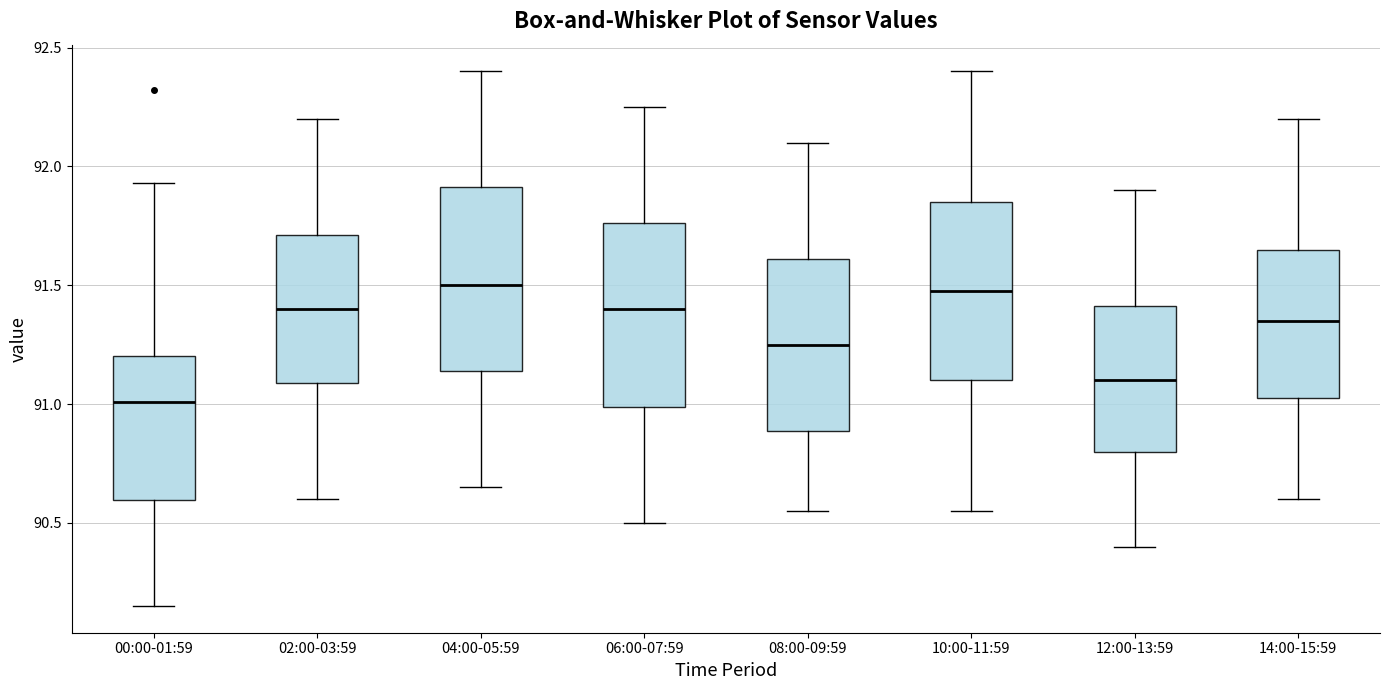

Reading left to right, transcribe this box plot: for each box, give where its median line is, the range the box spans, and where its two whiskers end, as read against the y-axis. The values are not printed on the chart, so give them approximately, as read against the axis.

00:00-01:59: median 91.00, box 90.60 to 91.20, whiskers 90.15 to 91.95
02:00-03:59: median 91.40, box 91.10 to 91.70, whiskers 90.60 to 92.20
04:00-05:59: median 91.50, box 91.15 to 91.90, whiskers 90.65 to 92.40
06:00-07:59: median 91.40, box 91.00 to 91.75, whiskers 90.50 to 92.25
08:00-09:59: median 91.25, box 90.90 to 91.60, whiskers 90.55 to 92.10
10:00-11:59: median 91.50, box 91.10 to 91.85, whiskers 90.55 to 92.40
12:00-13:59: median 91.10, box 90.80 to 91.40, whiskers 90.40 to 91.90
14:00-15:59: median 91.35, box 91.05 to 91.65, whiskers 90.60 to 92.20